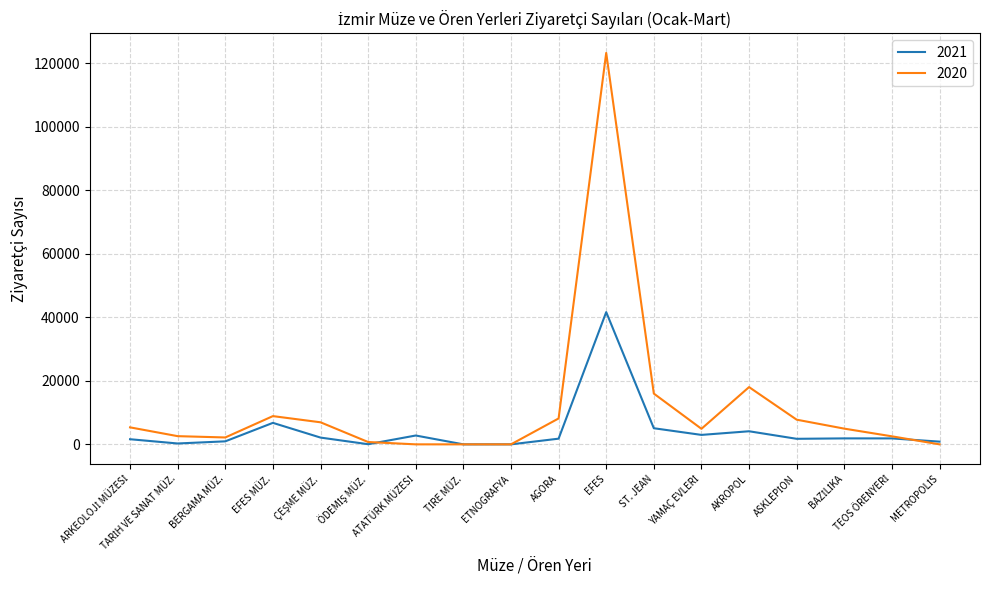

Where is the first local maximum for 2021?

EFES MÜZ.